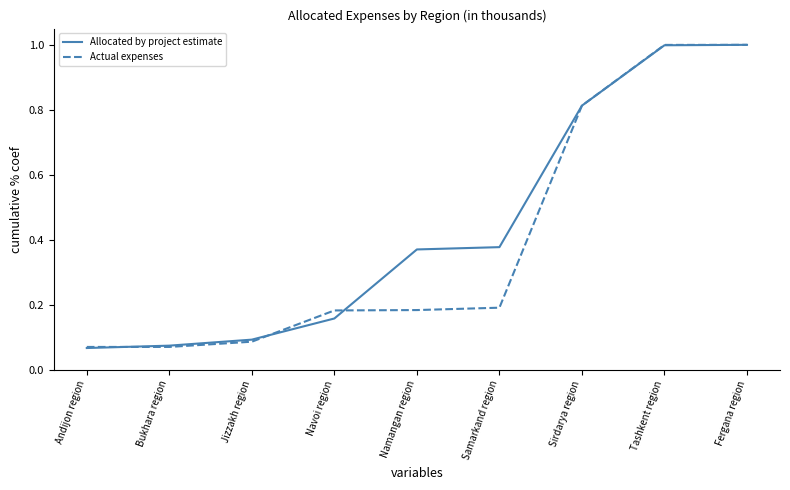

Is the value of Actual expenses at Navoi region greater than the value of Allocated by project estimate at Andijon region?

Yes